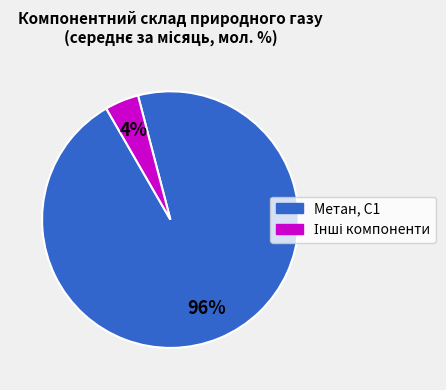

Is there any slice that represents more than half of the pie?

Yes